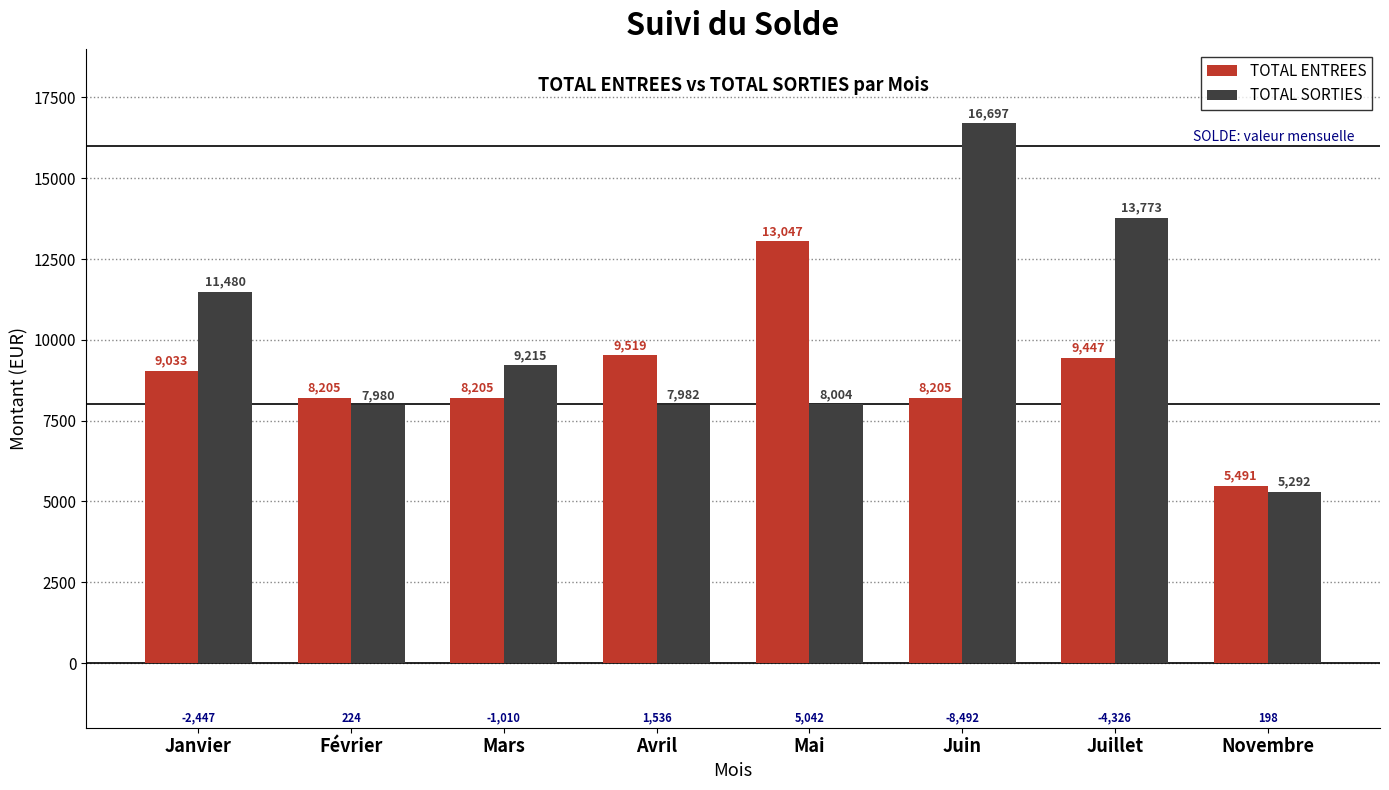

What is the highest value of the TOTAL ENTREES series?

13047.0